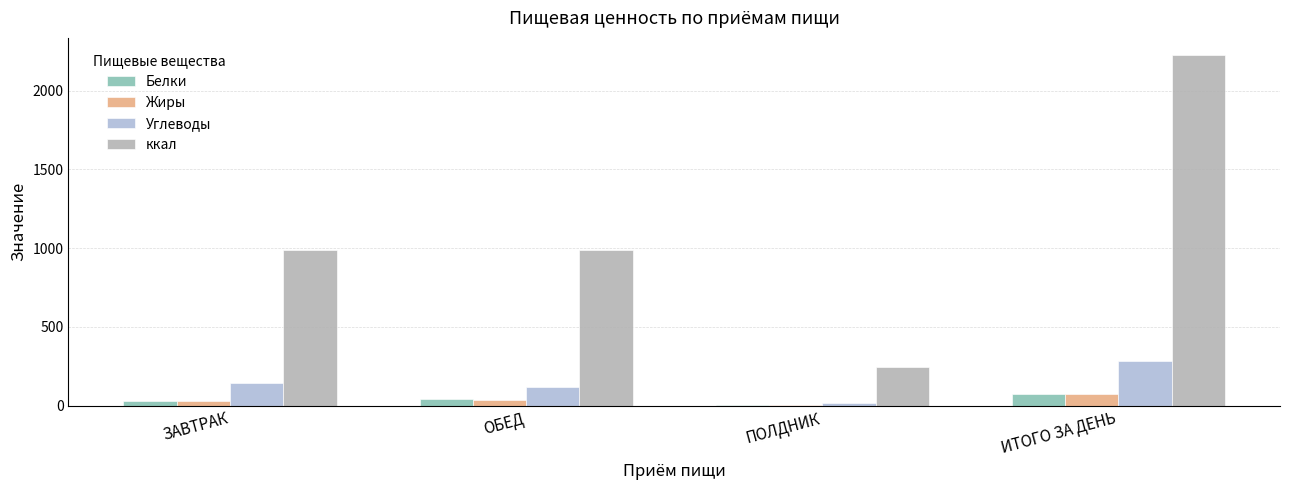

Are the bars grouped side by side (vs. stacked)?

Yes